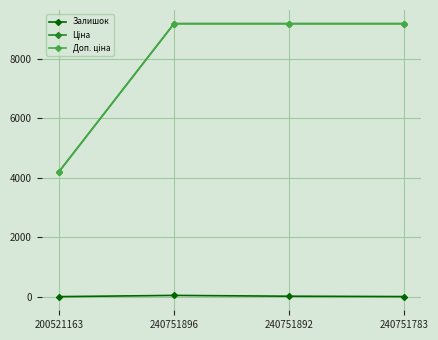

True or false: Залишок has more than 0 interior local peaks.

True